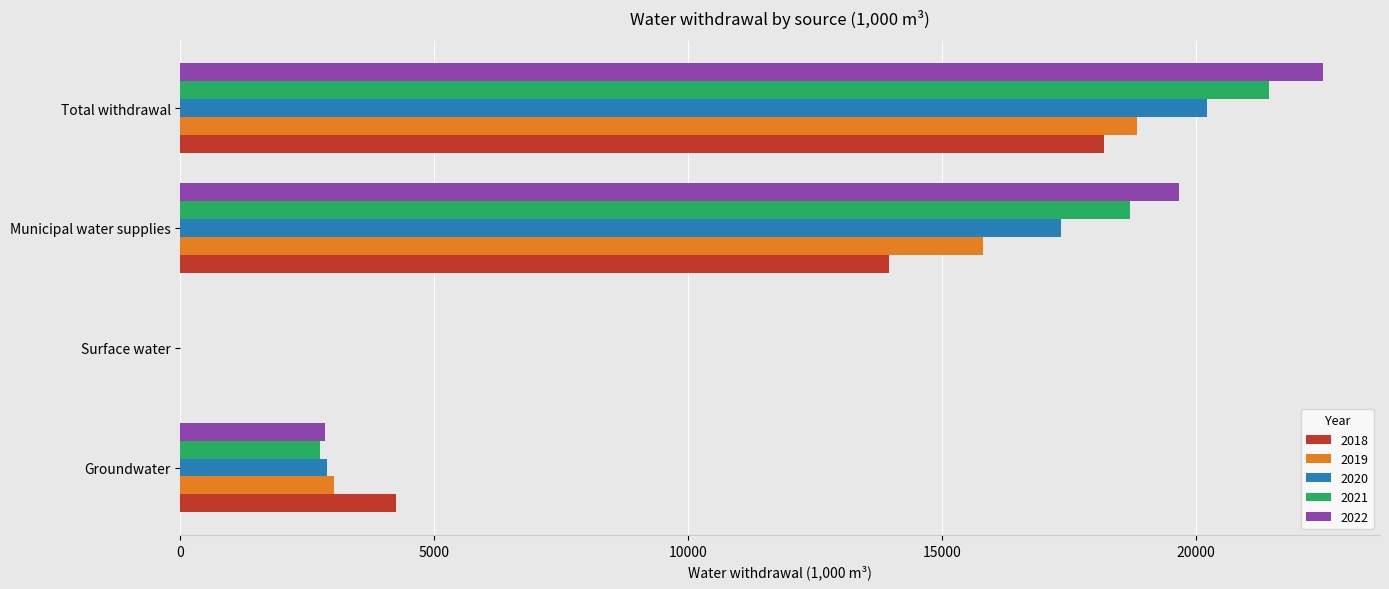

At which label is 2021 closest to 10722?

Groundwater